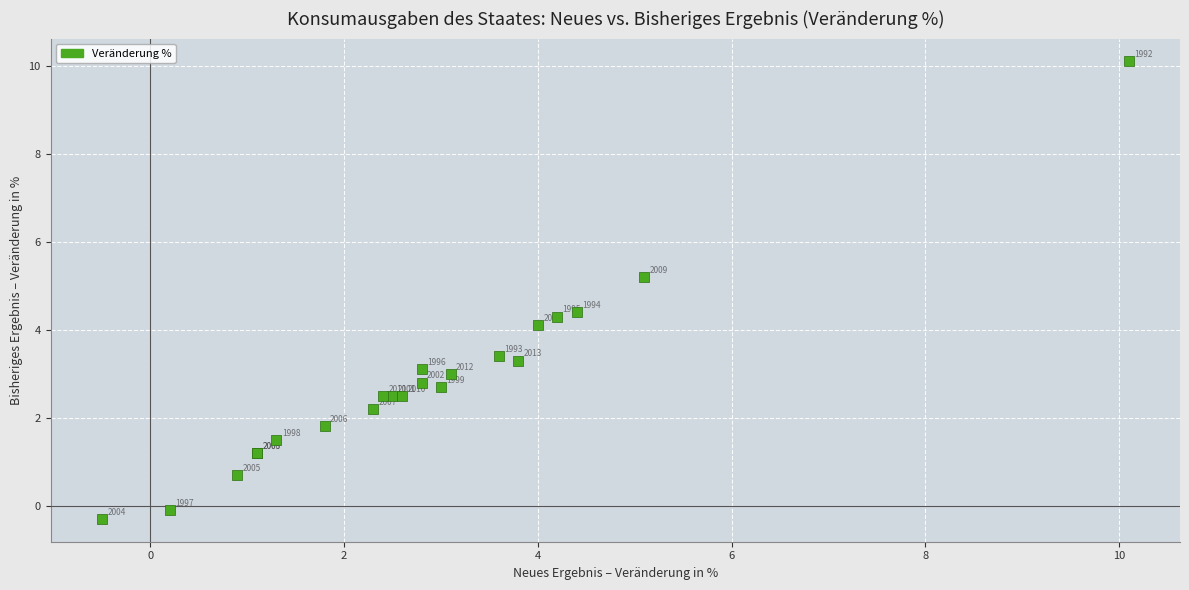

What Y value in the scatter plot is closest to 4?

4.1